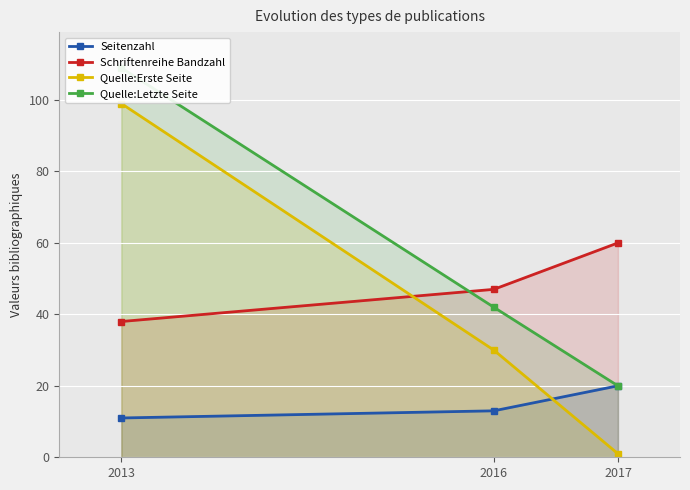

How many Seitenzahl values are between 11 and 20?

3